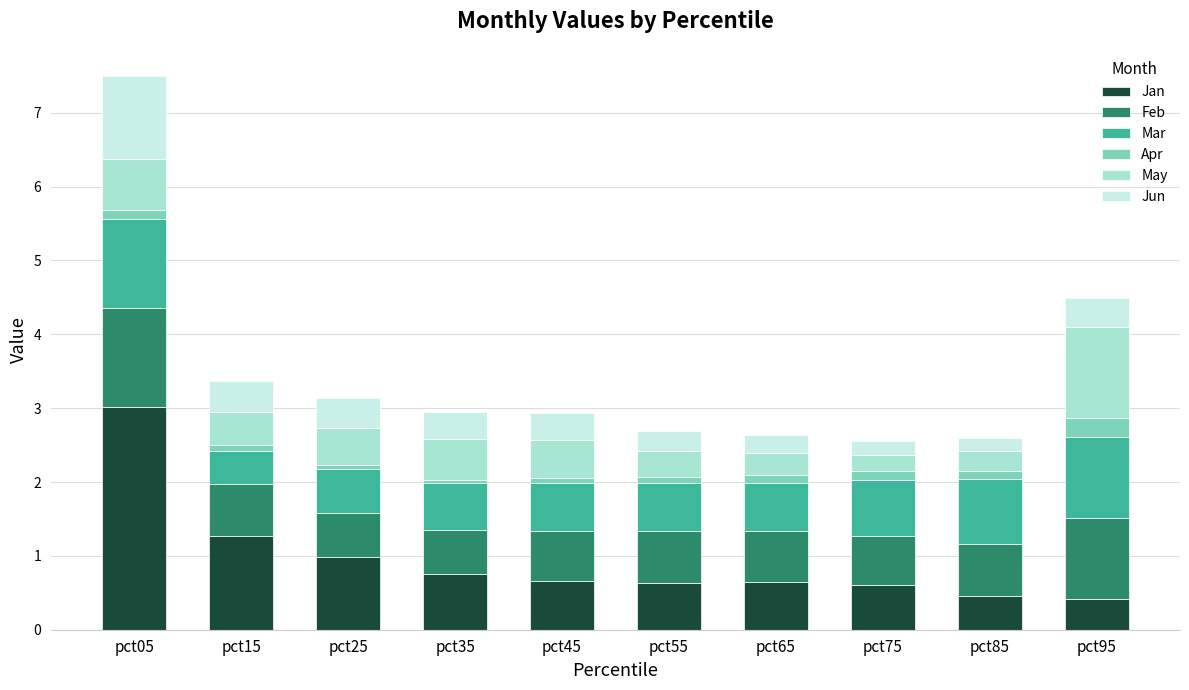

Does the chart contain stacked bars?

Yes